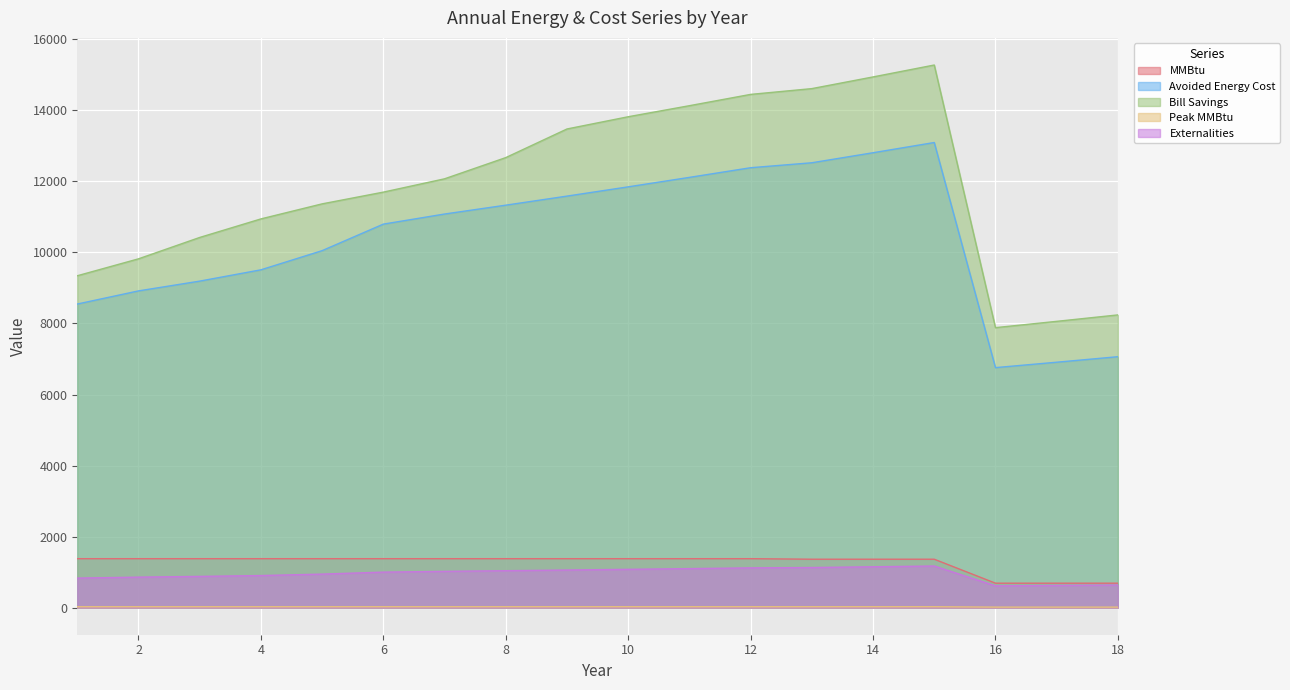

Where does the Peak MMBtu series first go above 24?

1